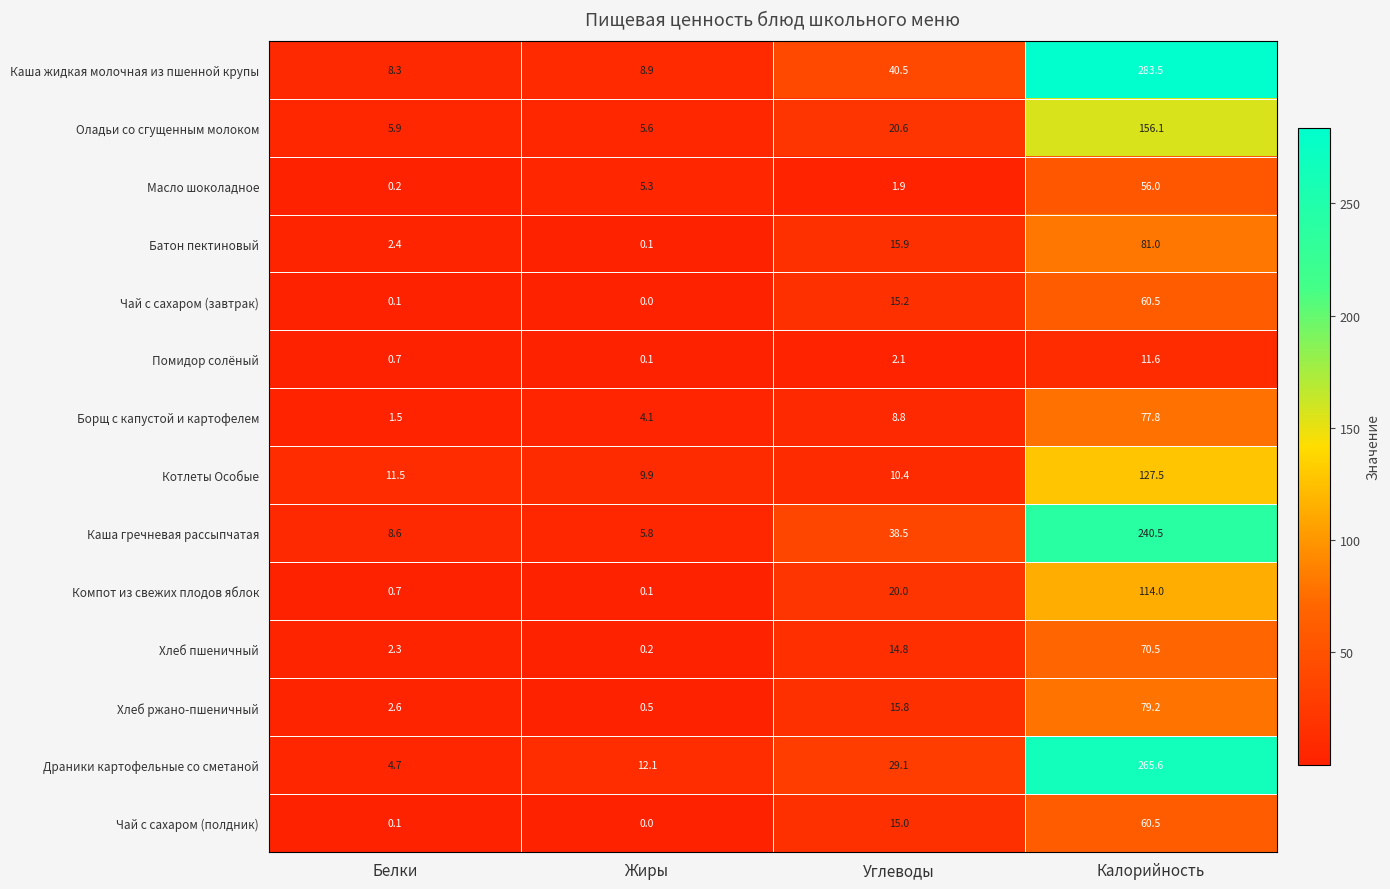

Rank the categories by Чай с сахаром (полдник) value from lowest to highest.

Жиры, Белки, Углеводы, Калорийность